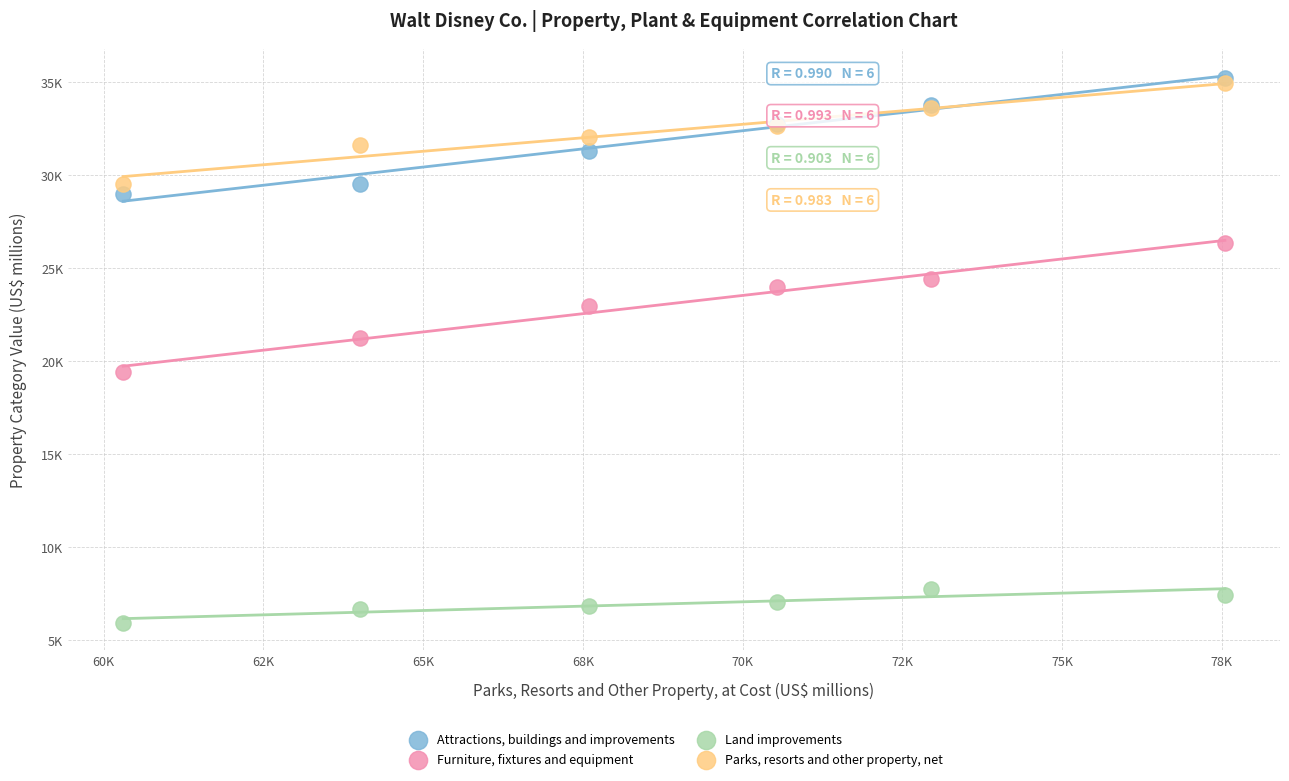

Which series has the widest spread of Y values?

Furniture, fixtures and equipment